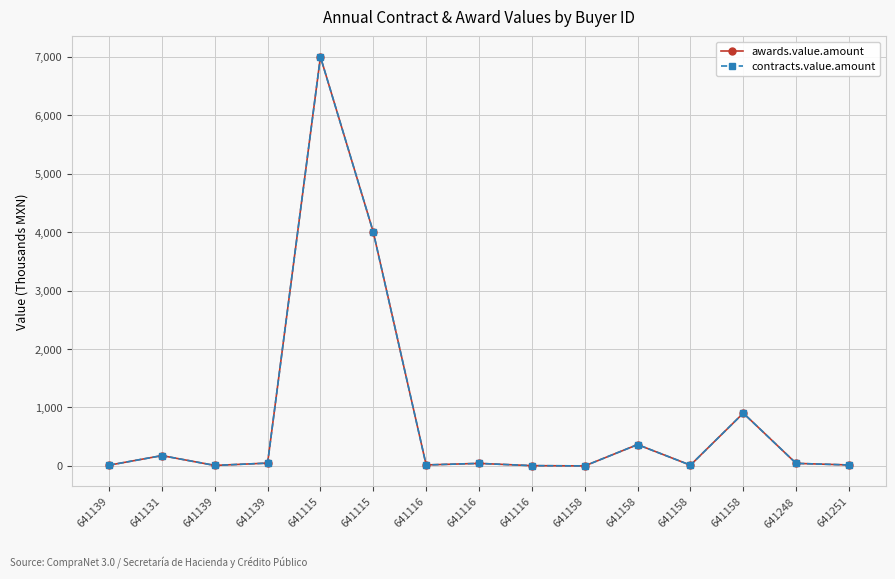

True or false: awards.value.amount and contracts.value.amount cross at least once.

False